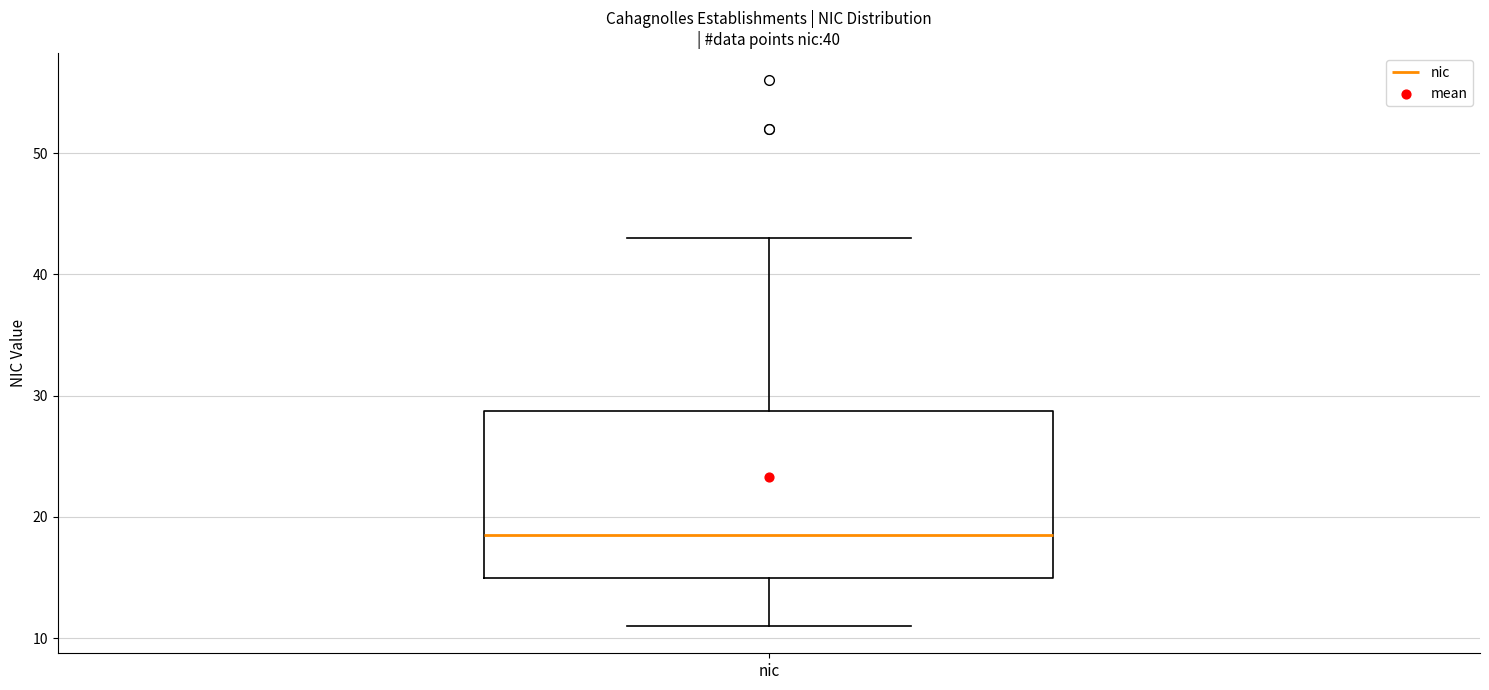

Read this box plot against the y-axis: the position of the median line, the range covered by the box, and the ends of both whiskers. The values are not printed on the chart, so give them approximately, as read against the axis.

median 19, box 15 to 29, whiskers 11 to 43